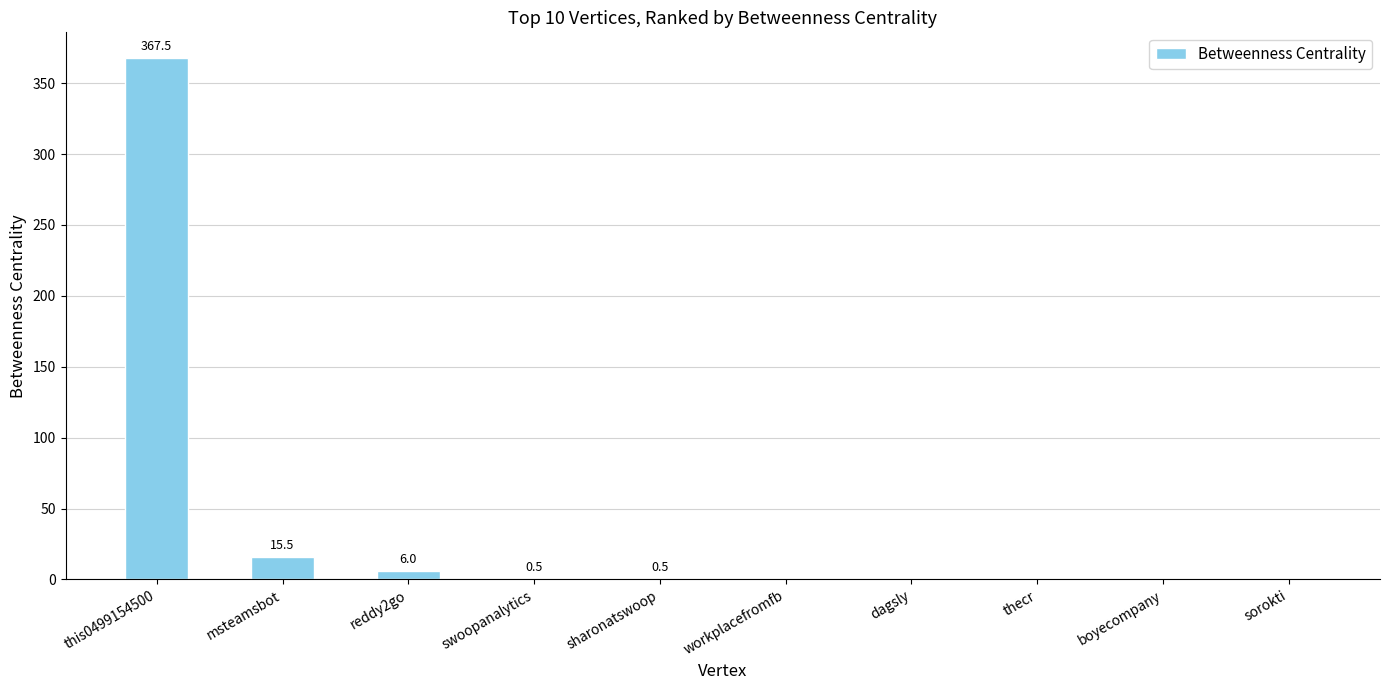

What is the sum of the values at reddy2go and msteamsbot?

21.5